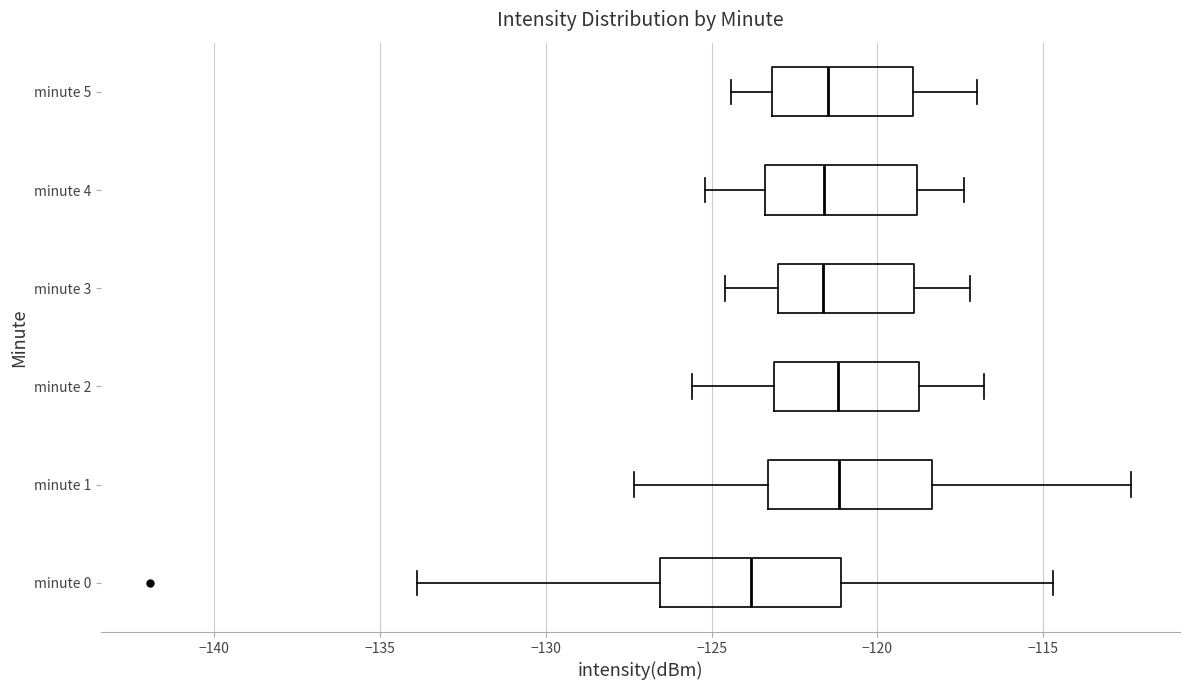

Reading bottom to top, read every box against the x-axis: the position of its median line, the range the box covers, and the ends of its whiskers. The values are not printed on the chart, so give them approximately, as read against the axis.

minute 0: median -124.0, box -126.5 to -121.0, whiskers -134.0 to -114.5
minute 1: median -121.0, box -123.5 to -118.5, whiskers -127.5 to -112.5
minute 2: median -121.0, box -123.0 to -118.5, whiskers -125.5 to -117.0
minute 3: median -121.5, box -123.0 to -119.0, whiskers -124.5 to -117.0
minute 4: median -121.5, box -123.5 to -119.0, whiskers -125.0 to -117.5
minute 5: median -121.5, box -123.0 to -119.0, whiskers -124.5 to -117.0